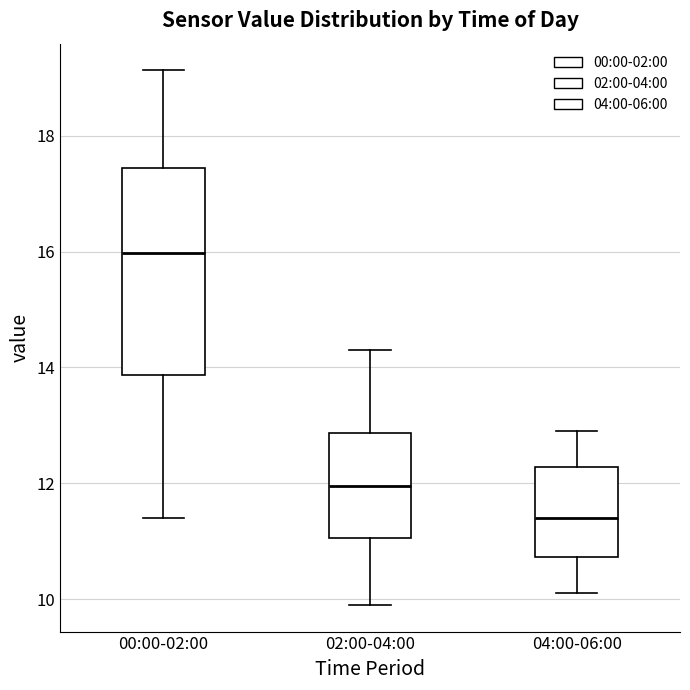

Reading left to right, transcribe this box plot: for each box, give where its median line is, the range the box spans, and where its two whiskers end, as read against the y-axis. The values are not printed on the chart, so give them approximately, as read against the axis.

00:00-02:00: median 16.0, box 13.8 to 17.4, whiskers 11.4 to 19.2
02:00-04:00: median 12.0, box 11.0 to 12.8, whiskers 10.0 to 14.4
04:00-06:00: median 11.4, box 10.8 to 12.2, whiskers 10.2 to 13.0